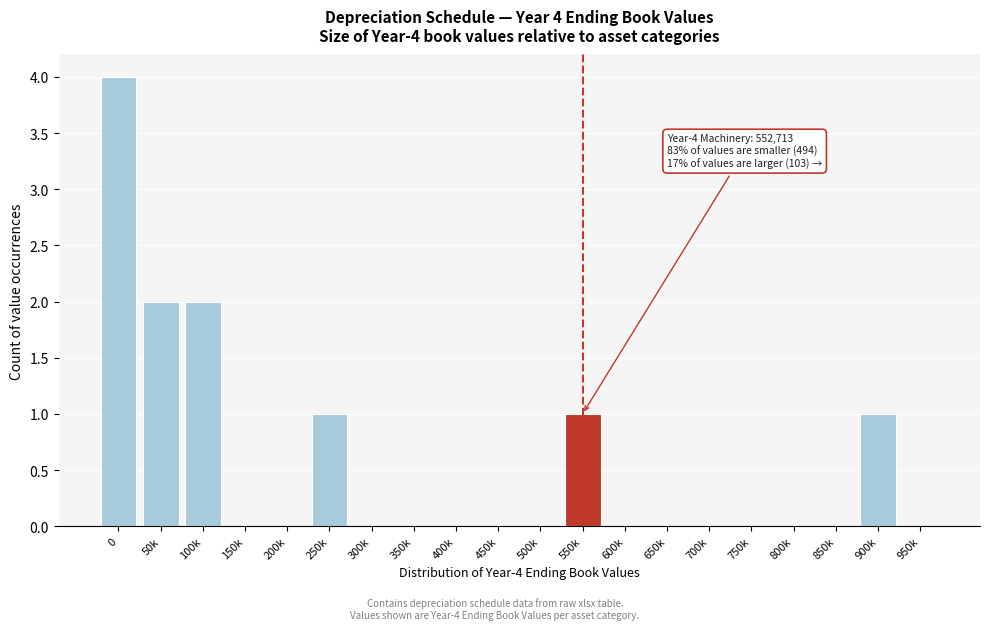

Reading right to left, extract all data points from this chart.

950k=0	900k=1	850k=0	800k=0	750k=0	700k=0	650k=0	600k=0	550k=1	500k=0	450k=0	400k=0	350k=0	300k=0	250k=1	200k=0	150k=0	100k=2	50k=2	0=4